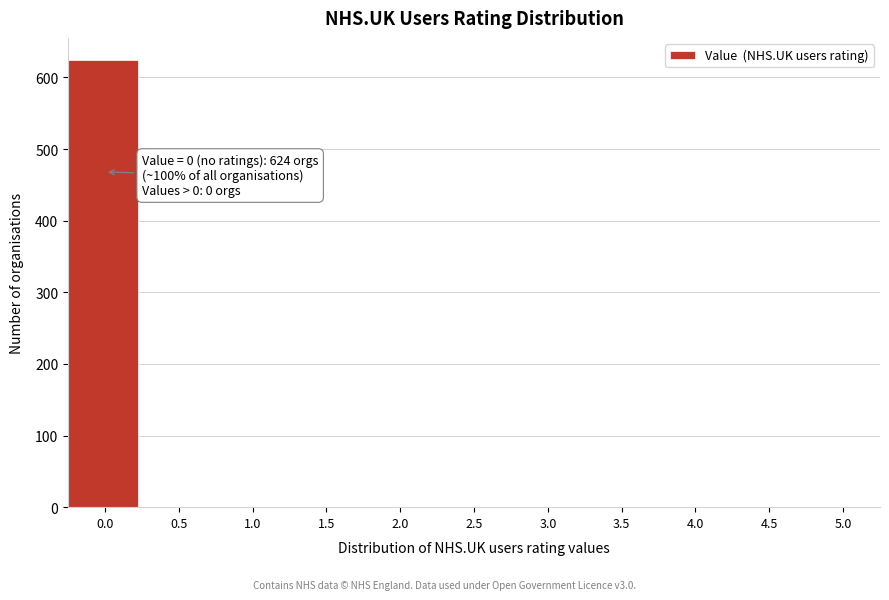

Reading right to left, extract all data points from this chart.

5.0=0	4.5=0	4.0=0	3.5=0	3.0=0	2.5=0	2.0=0	1.5=0	1.0=0	0.5=0	0.0=624